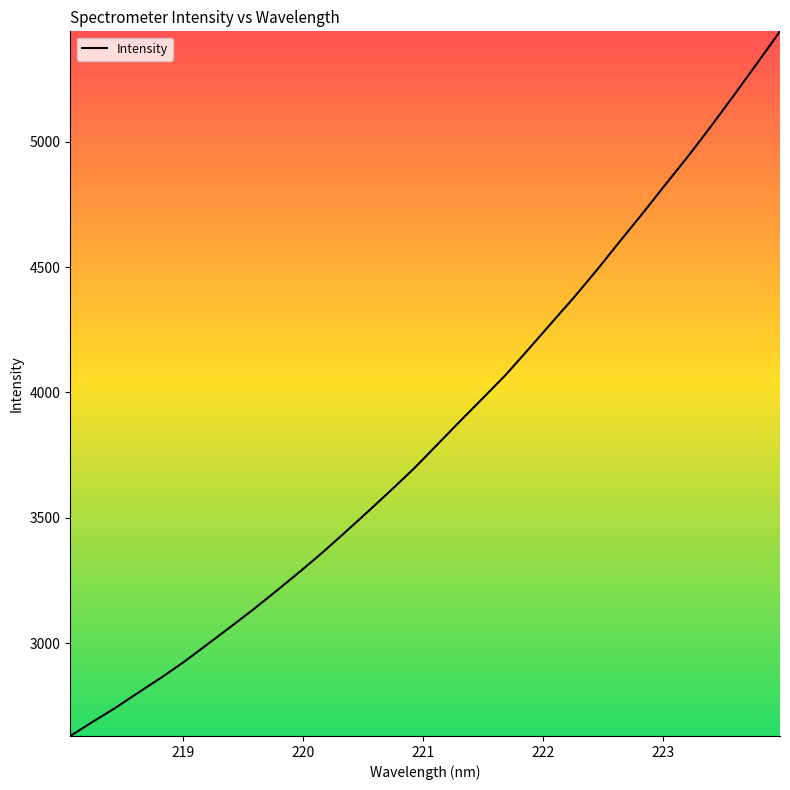

What is the sum of all values?

123116.5